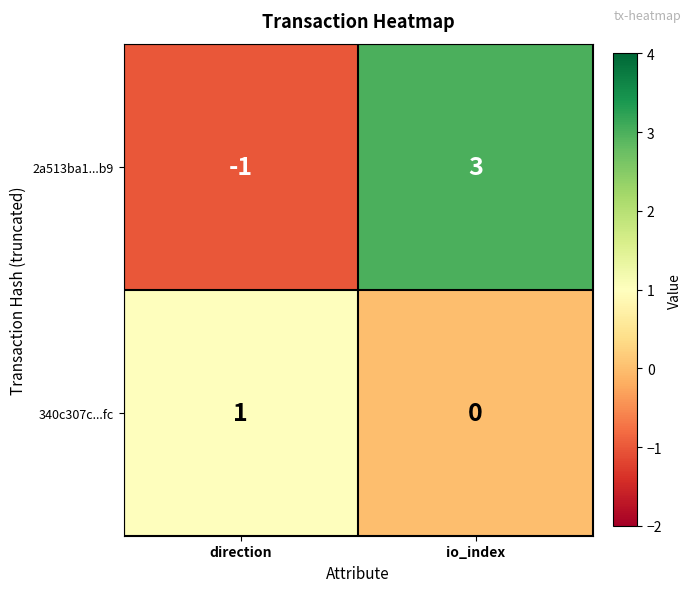

What is the smallest value displayed?

-1